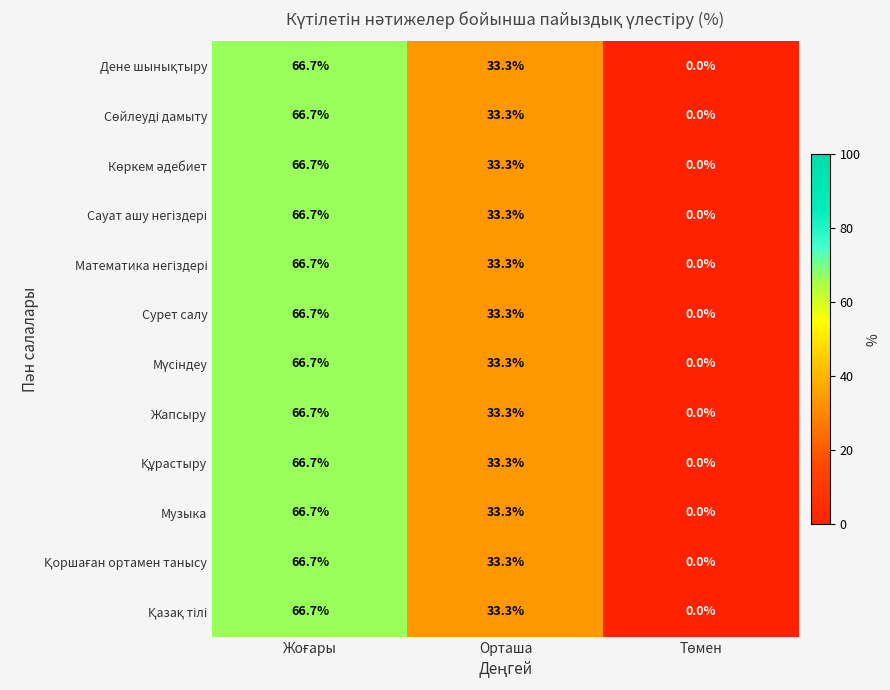

What is the greatest value displayed?

66.7